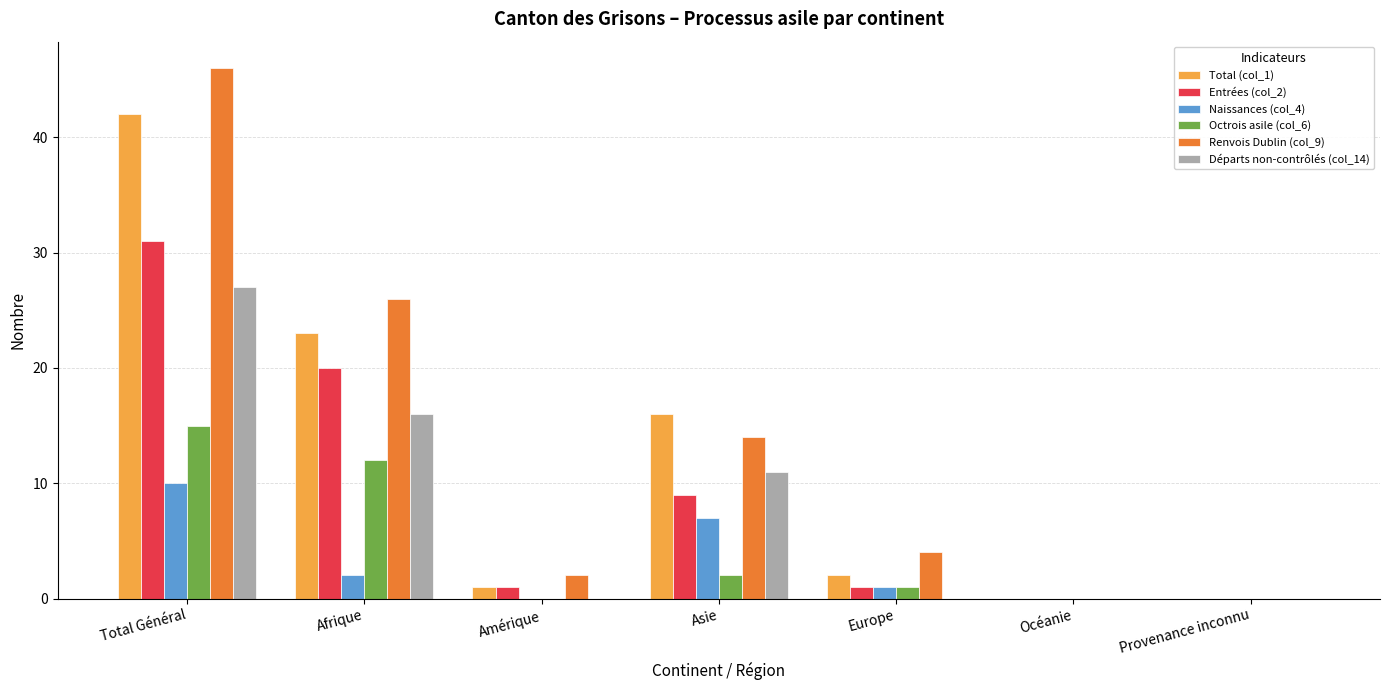

What is the difference between the Octrois asile (col_6) values at Total Général and Provenance inconnu?

15